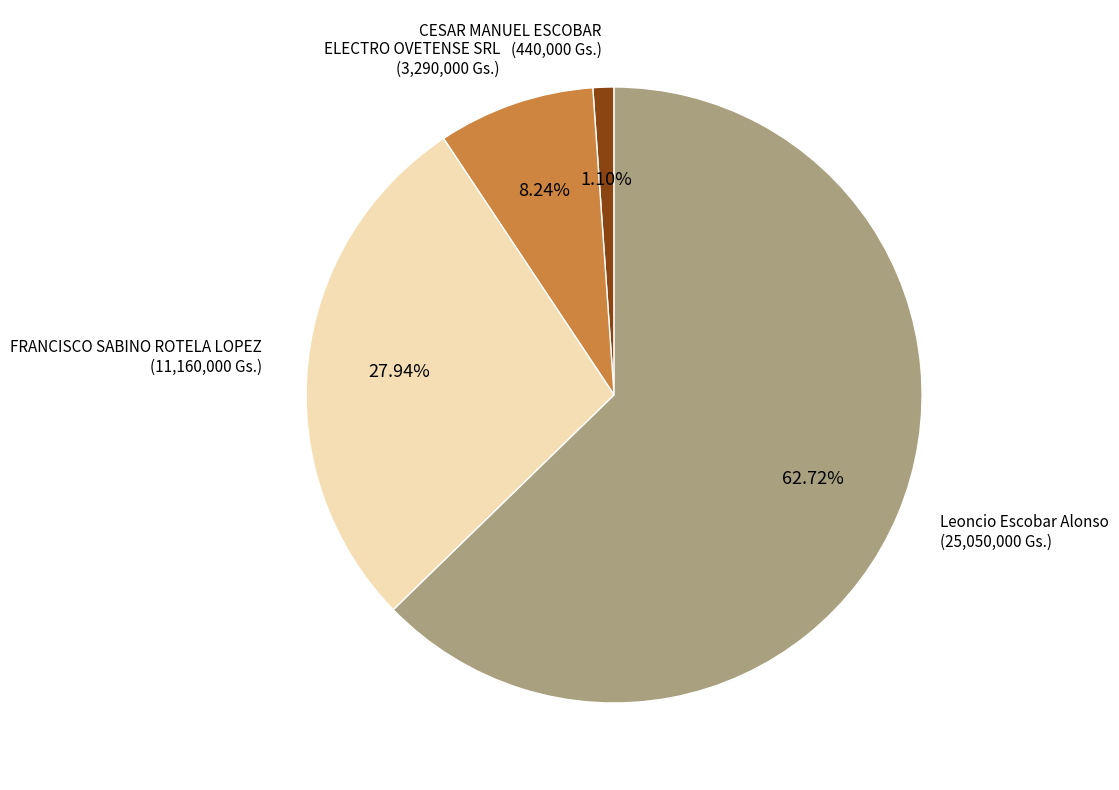

The Leoncio Escobar Alonso slice represents 63% of the pie. True or false?

True